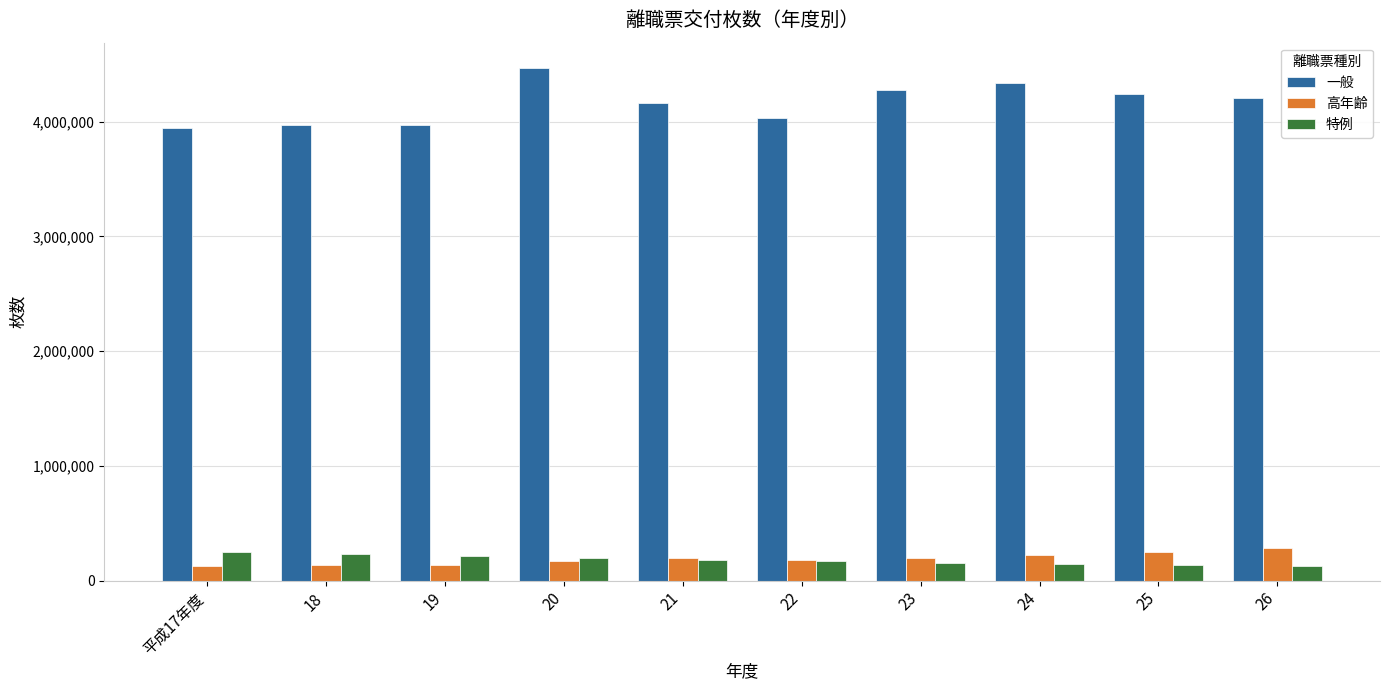

Which series has the widest spread of values?

一般